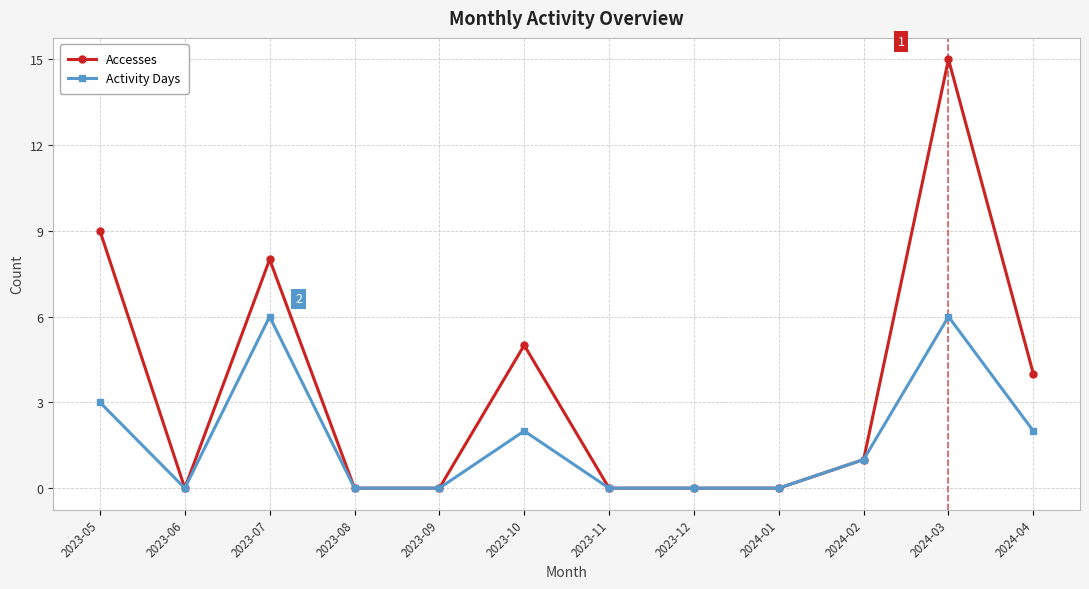

What is the spread (max minus min) of values at 2023-10?

3